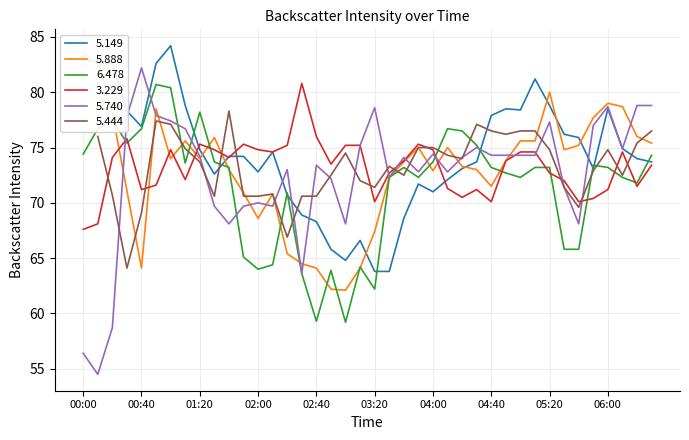

At which category does   6.478 reach its first local peak?

00:20